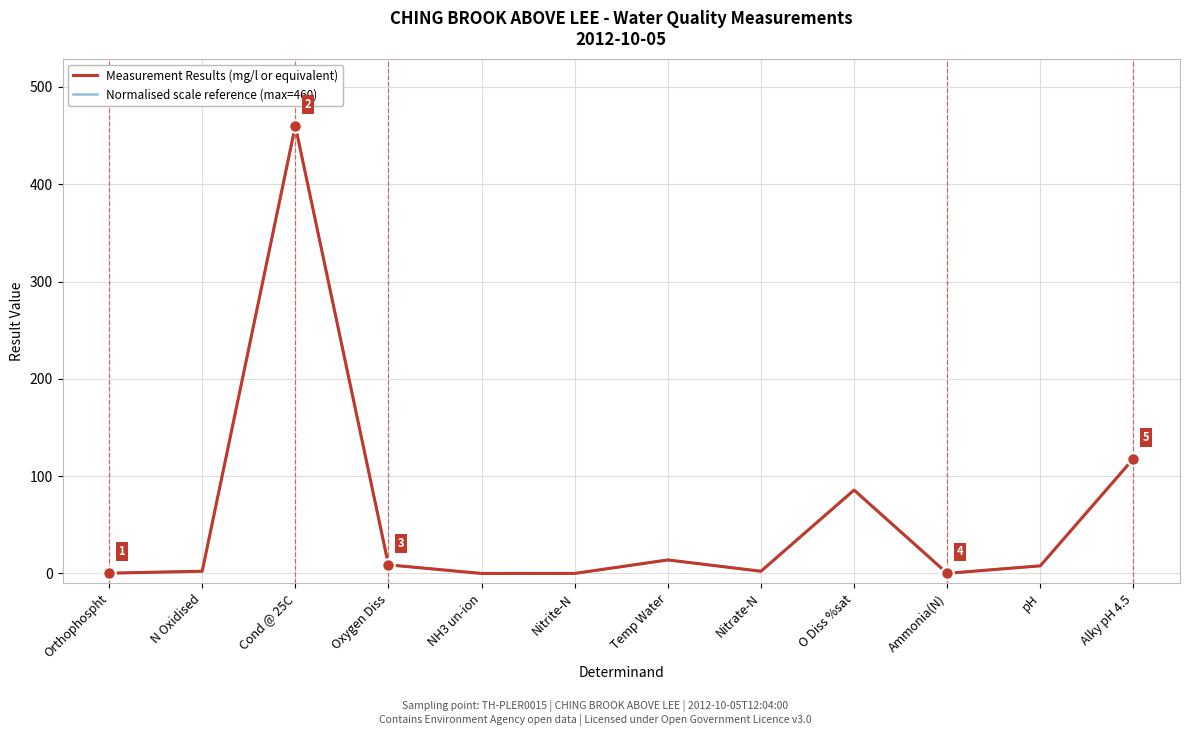

At which label does Normalised scale reference (max=460) reach its minimum?

NH3 un-ion